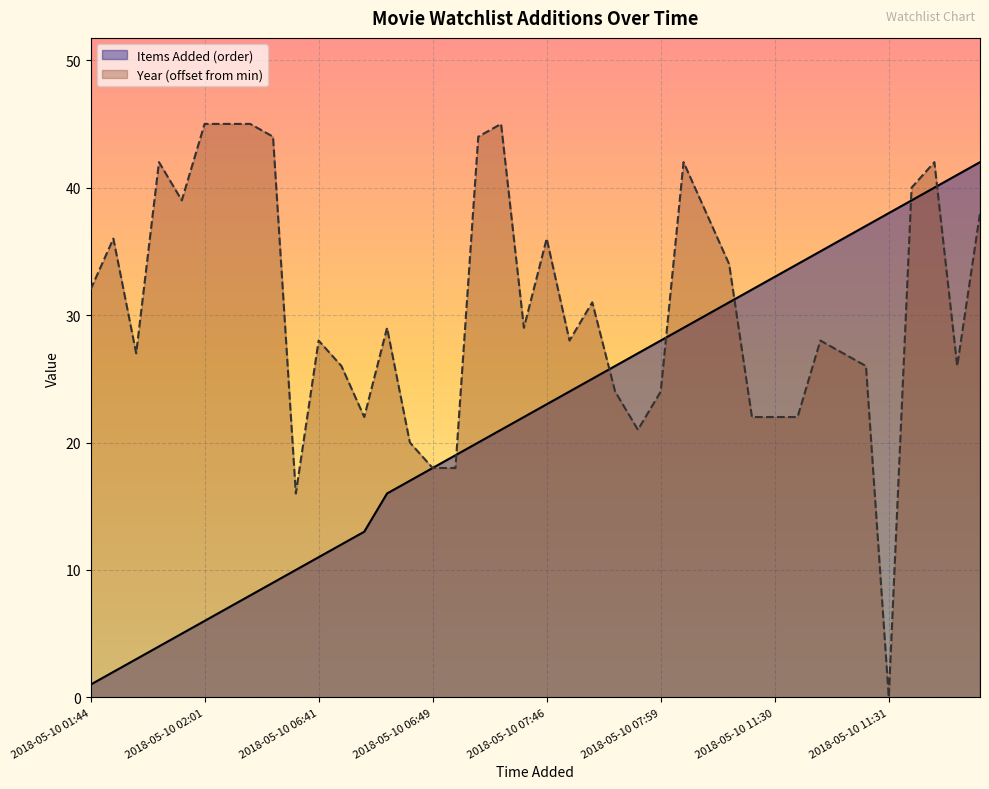

List the series in order of their overall mean, highest first.

Year (offset from min), Items Added (order)